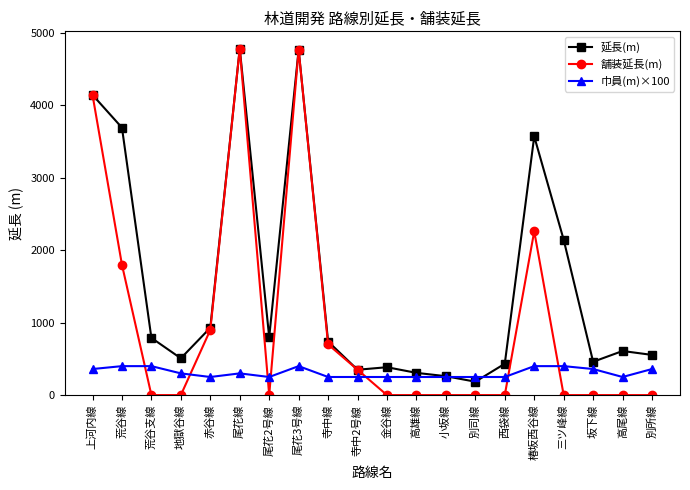

True or false: 巾員(m)×100 has a value of 400 at 荒谷線.

True